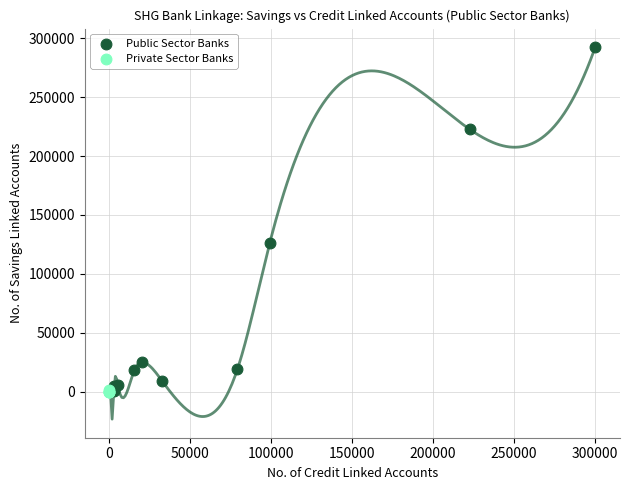

What are all the series names shown in the legend?

Public Sector Banks, Private Sector Banks